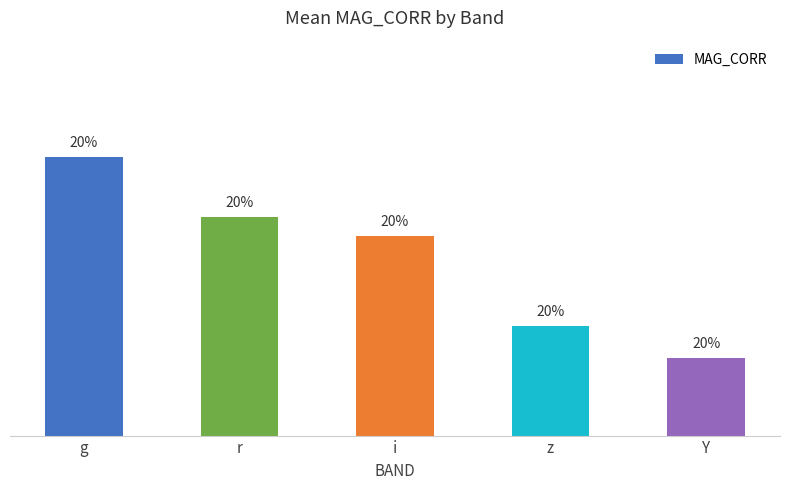

Reading left to right, transcribe all the data shown in this chart.

g=20.9	r=20.8	i=20.7	z=20.5	Y=20.4